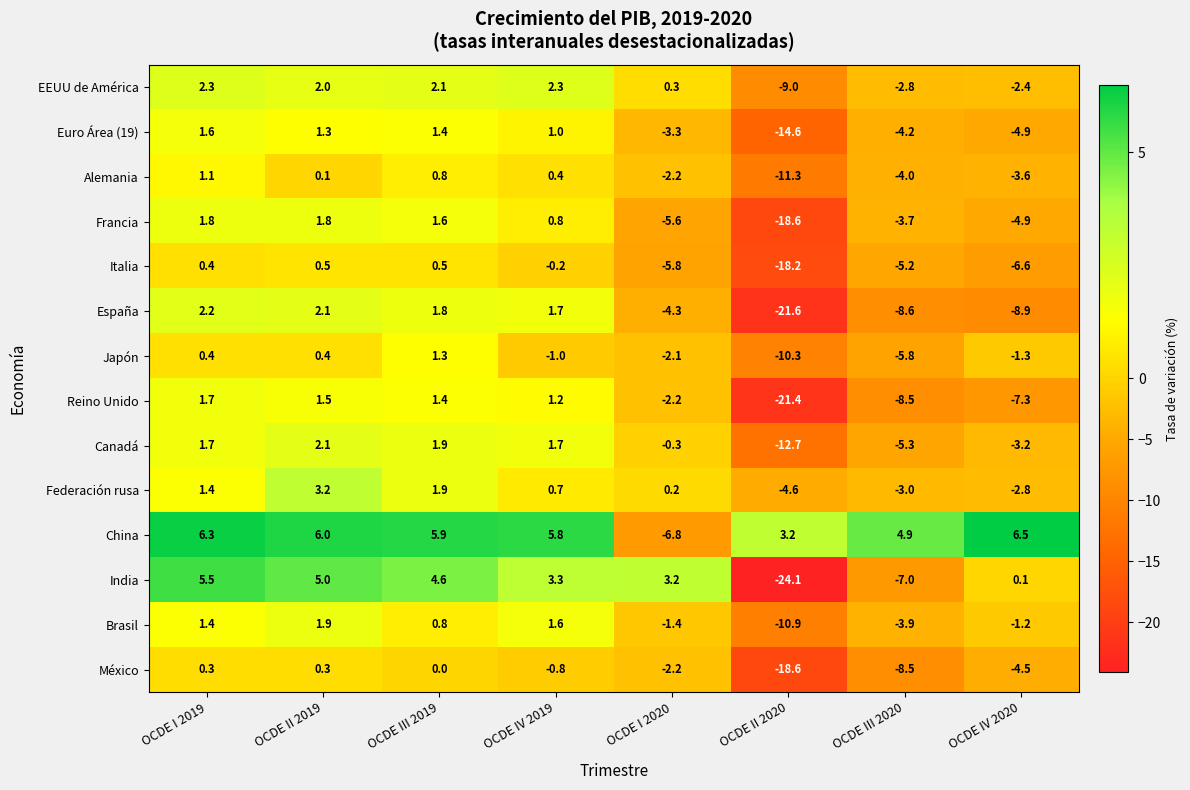

Count the number of data series in this chart.

14